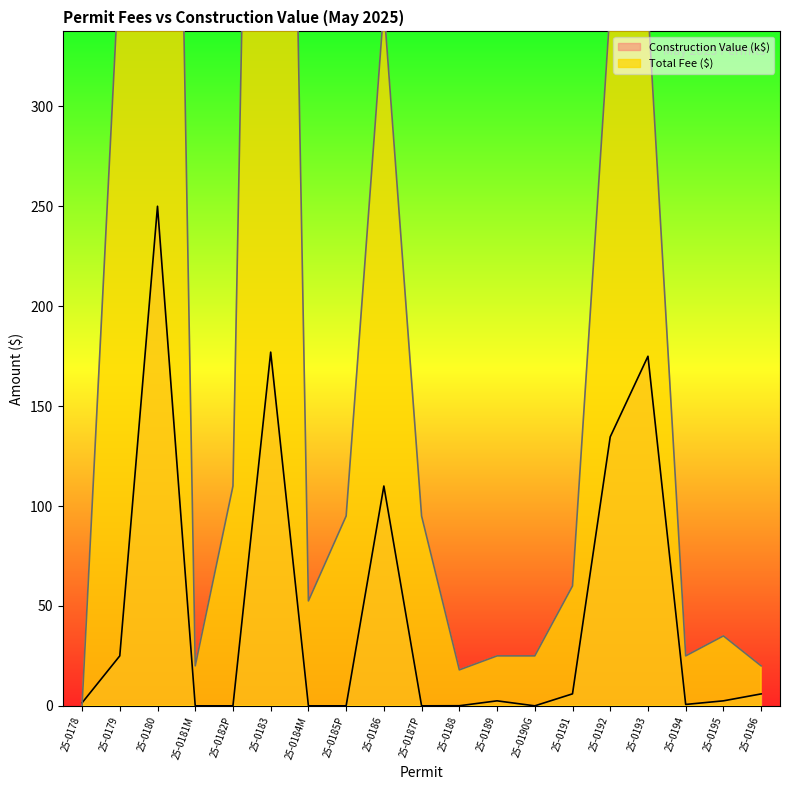

Between 25-0182P and 25-0179, which is larger?

25-0179